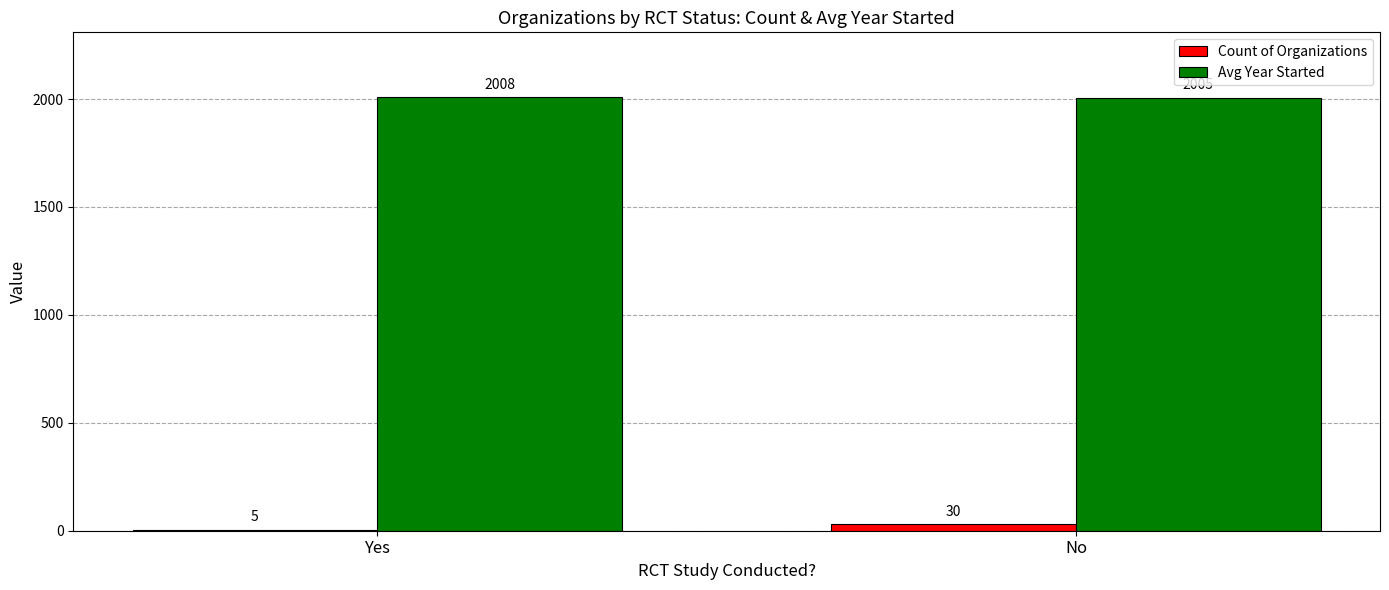

At which label is Count of Organizations closest to 17?

Yes